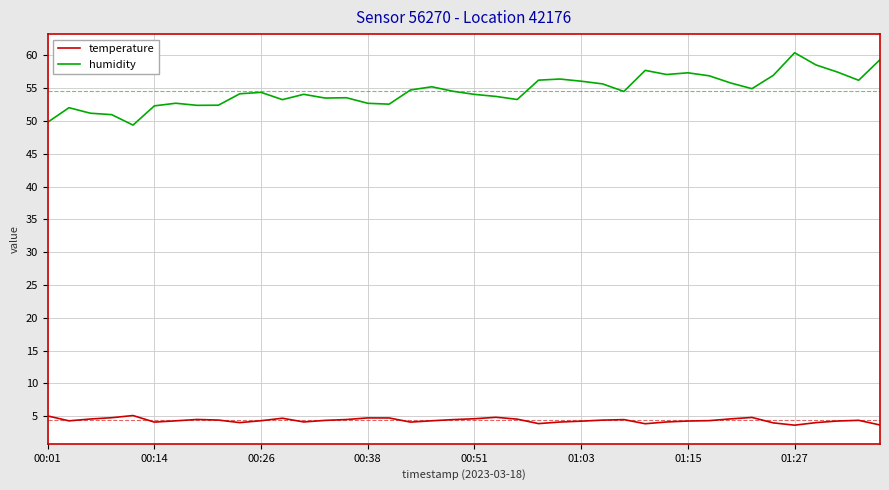

Which series has the largest total across all categories?

humidity